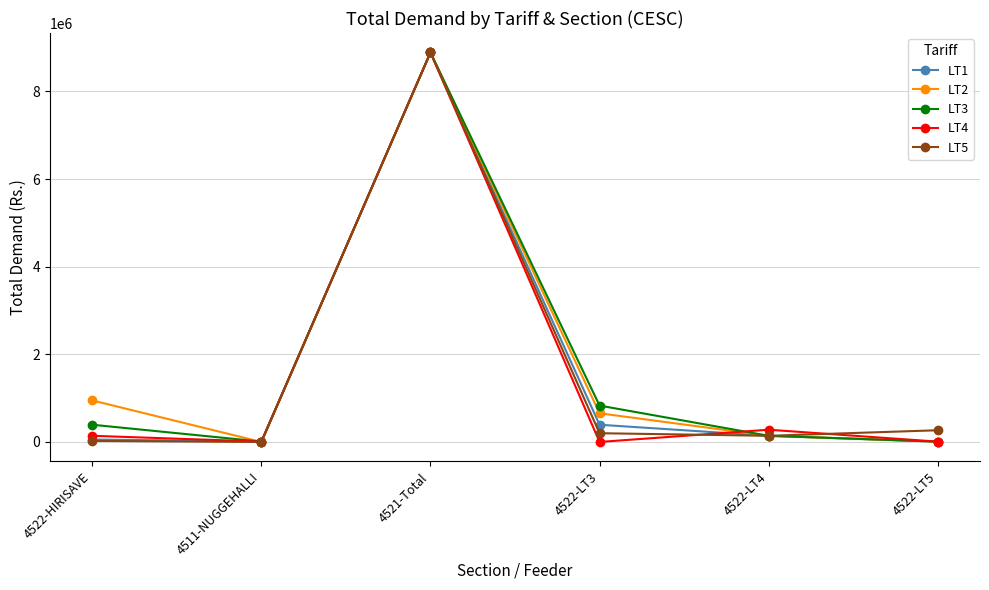

Is the value of LT2 at 4522-HIRISAVE greater than the value of LT5 at 4522-LT3?

Yes